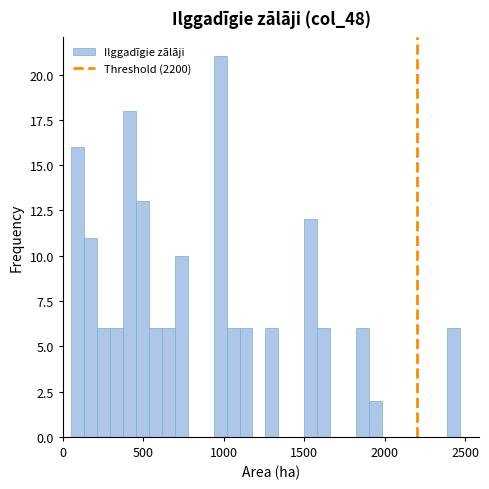

Read against the x-axis, roughly where is the centre of the tallest bar?

1000